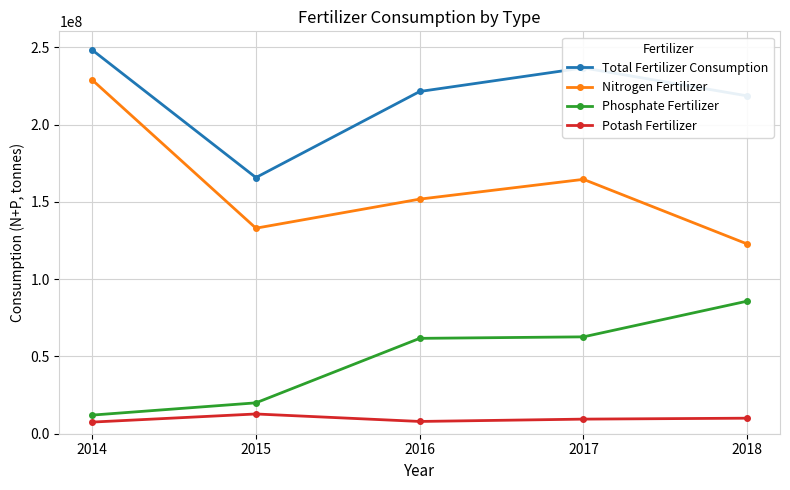

At which category is the sum across all series the highest?

2014